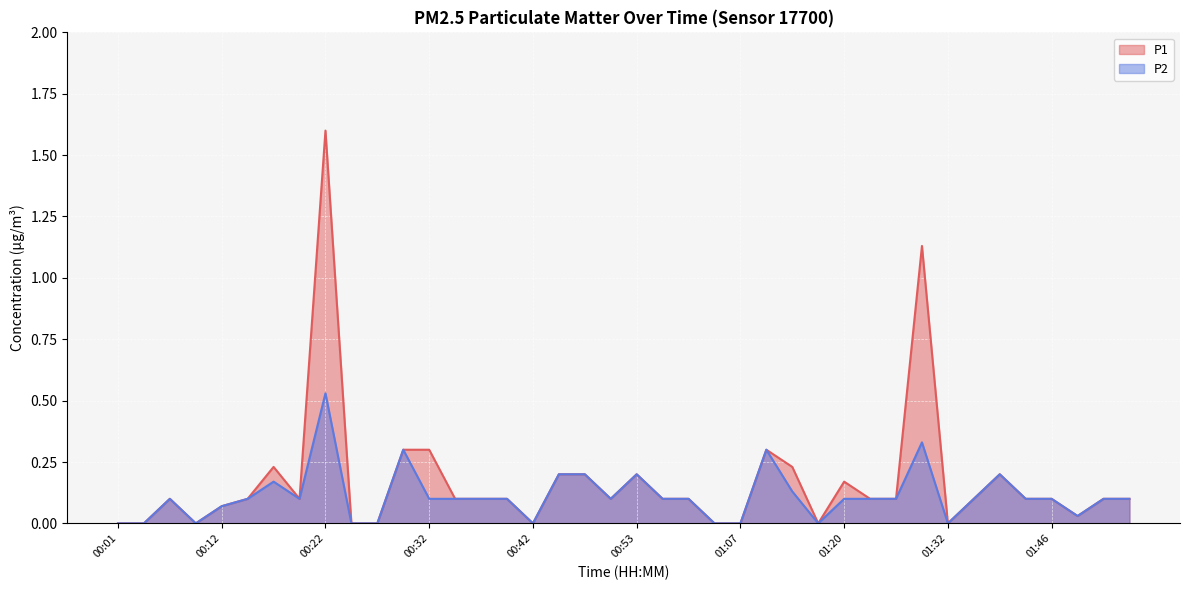

At which category is the sum across all series the highest?

00:22